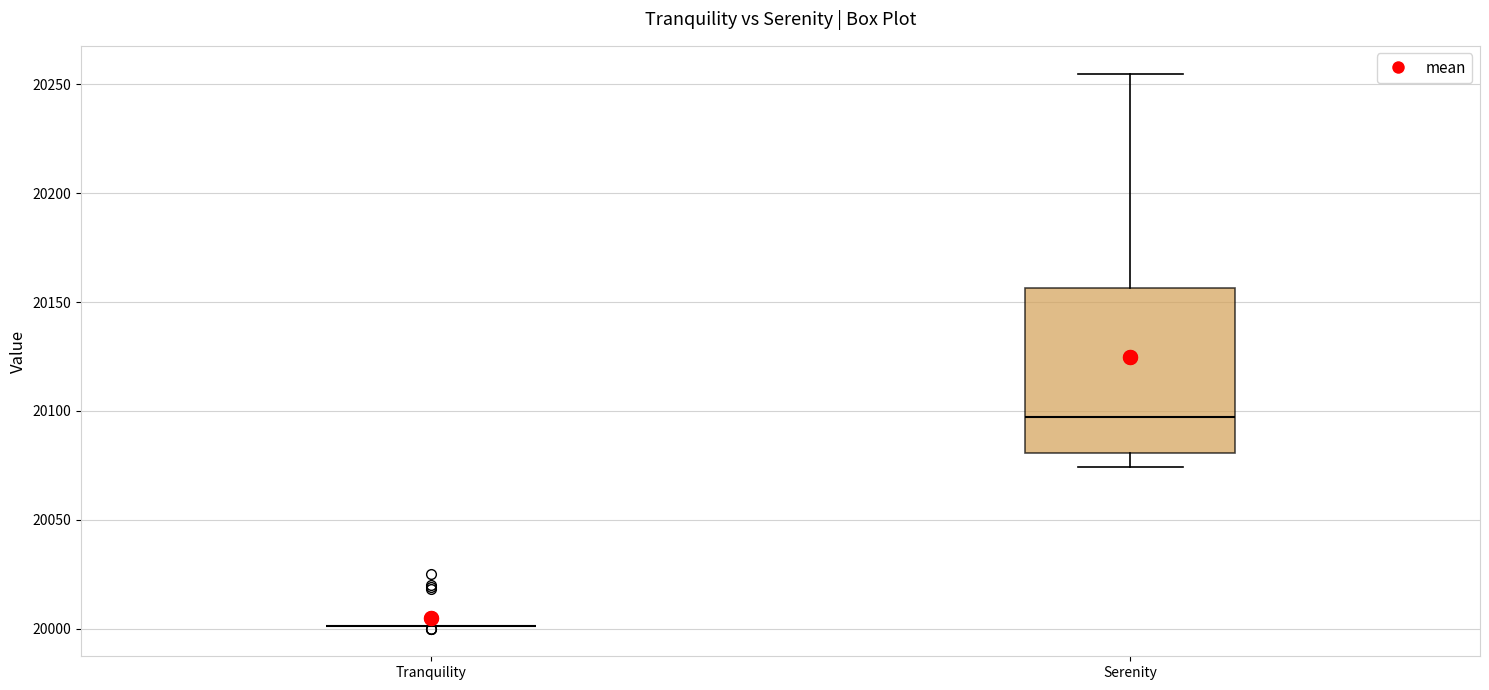

Reading left to right, transcribe this box plot: for each box, give where its median line is, the range the box spans, and where its two whiskers end, as read against the y-axis. The values are not printed on the chart, so give them approximately, as read against the axis.

Tranquility: box collapsed to a line at 20000, whiskers 20000 to 20000
Serenity: median 20095, box 20080 to 20155, whiskers 20075 to 20255